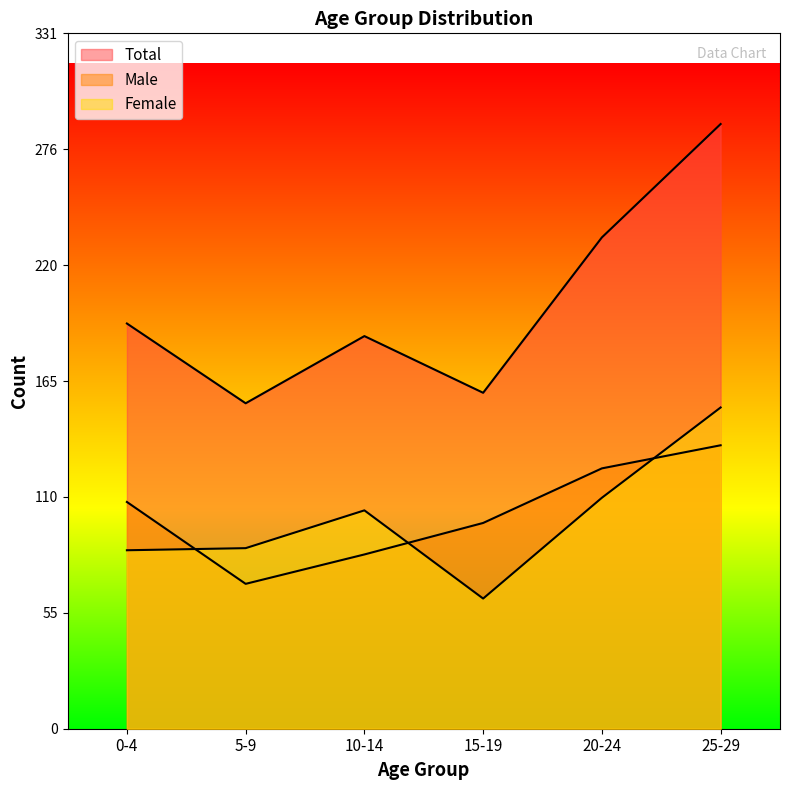

List the labels in order of Male value, smallest first.

5-9, 10-14, 15-19, 0-4, 20-24, 25-29